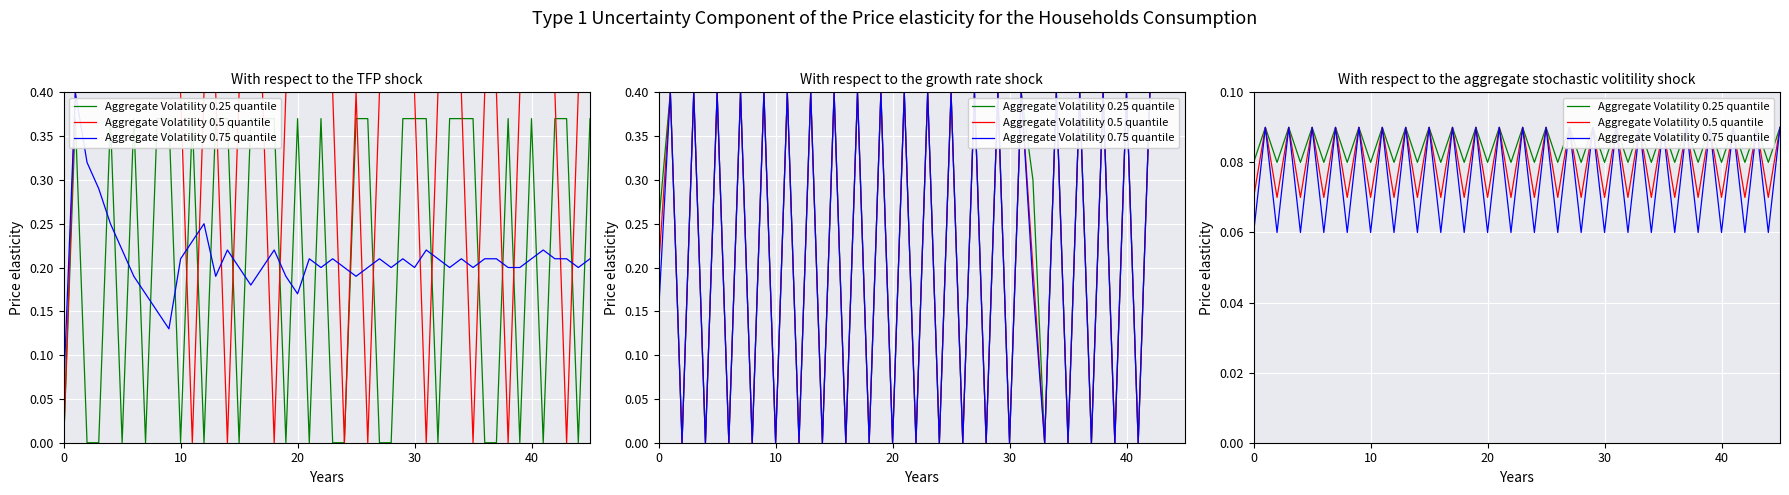

The r2 series shows -0.1 at 0. True or false?

False